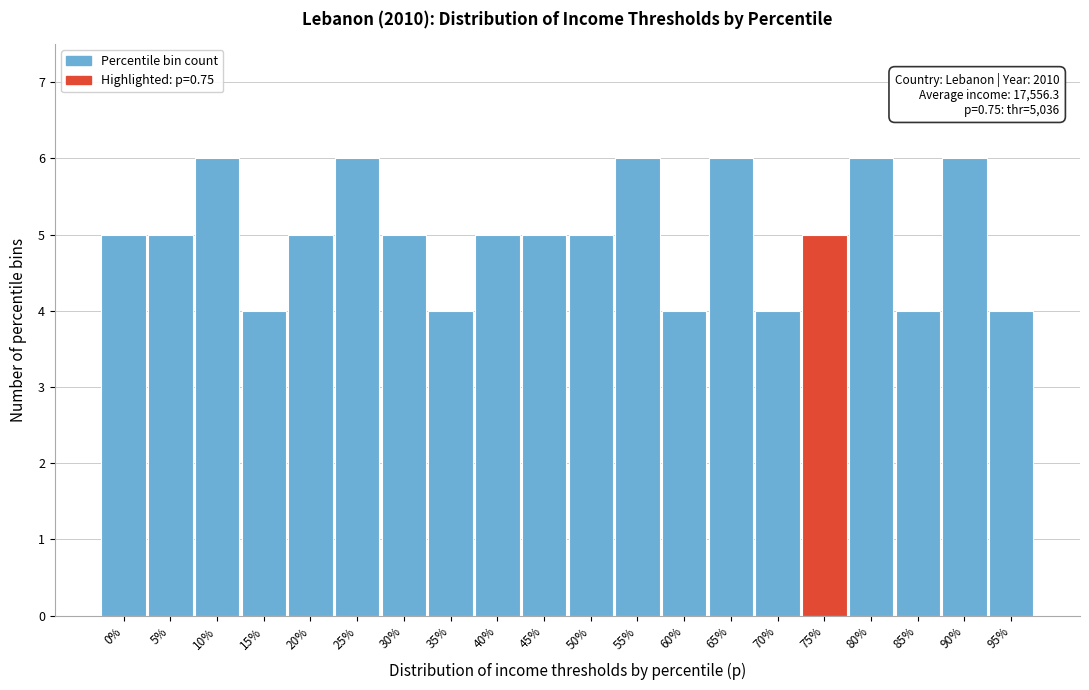

Reading right to left, transcribe all the data shown in this chart.

95%=4	90%=6	85%=4	80%=6	75%=5	70%=4	65%=6	60%=4	55%=6	50%=5	45%=5	40%=5	35%=4	30%=5	25%=6	20%=5	15%=4	10%=6	5%=5	0%=5